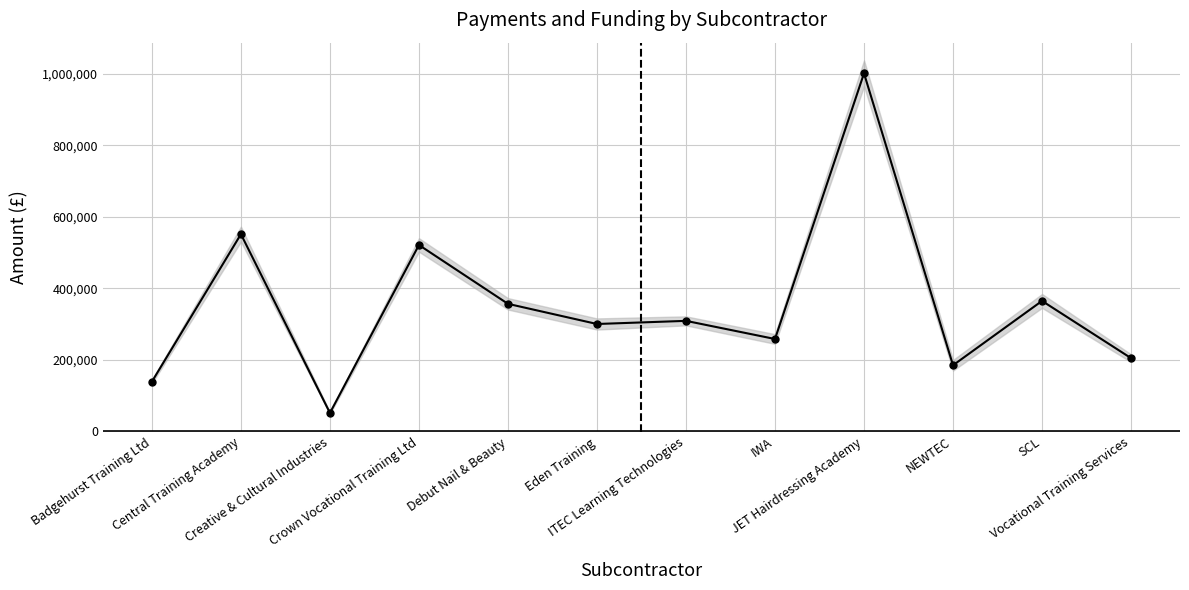

Where is the first local maximum?

Central Training Academy